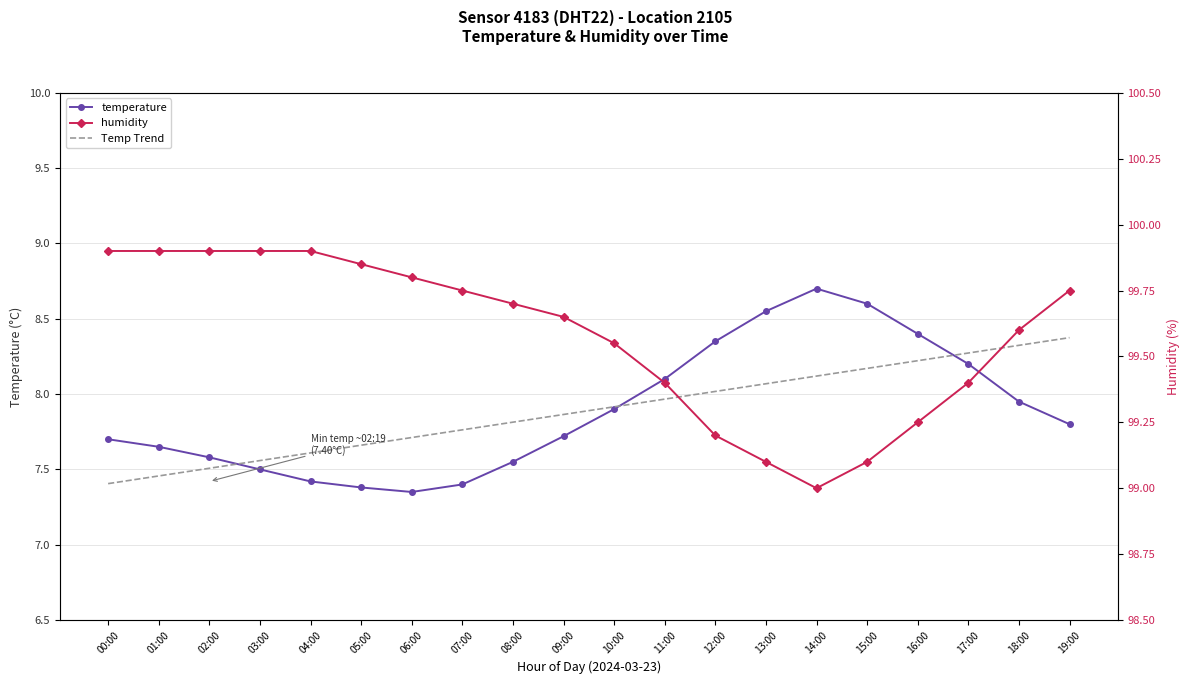

True or false: temperature and humidity cross at least once.

False